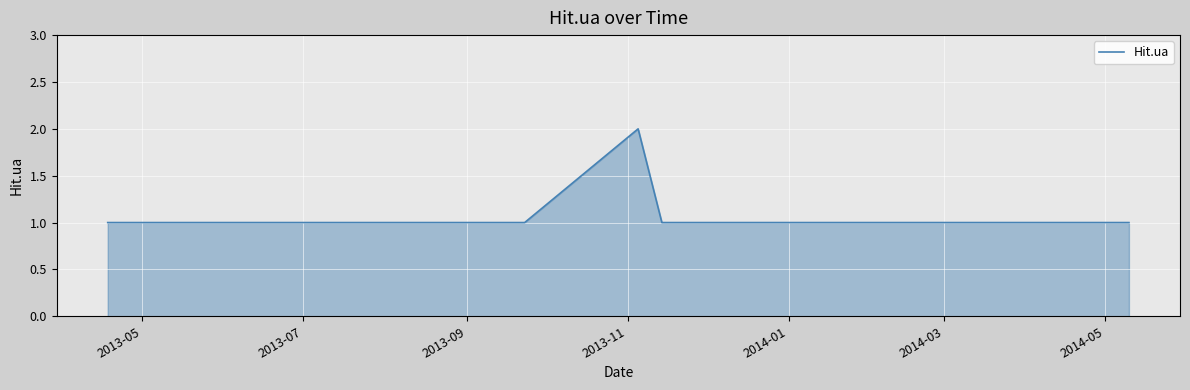

Reading left to right, transcribe all the data shown in this chart.

1	1	1	1	1	1	1	1	1	1	1	1	1	1	1	1	1	1	1	1	2	1	1	1	1	1	1	1	1	1	1